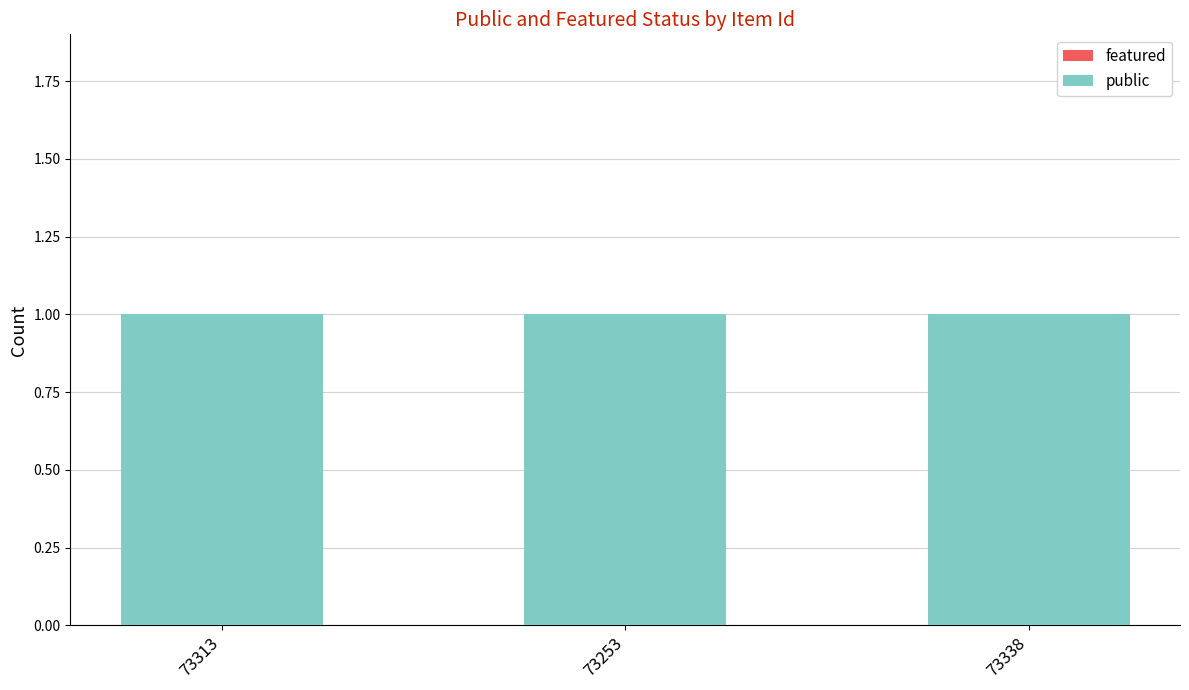

Count the number of categories in the chart.

3